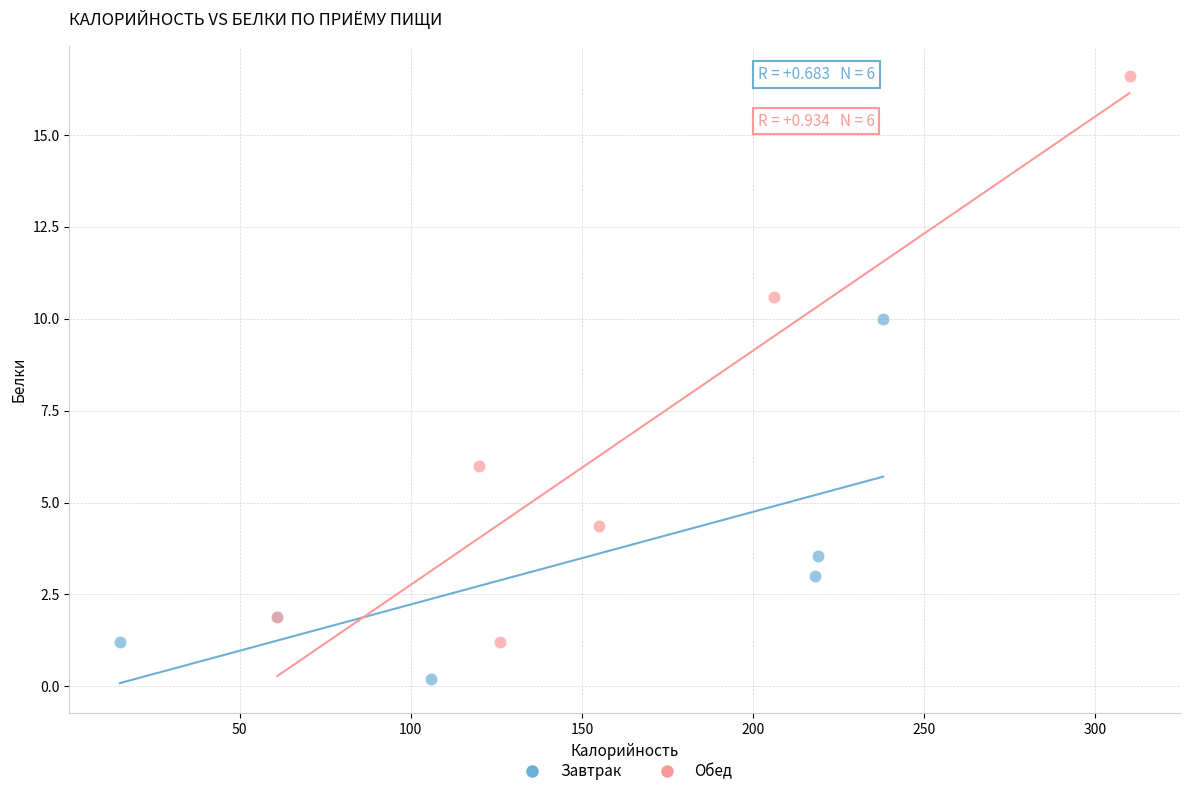

Which series contains the lowest Y value?

Завтрак